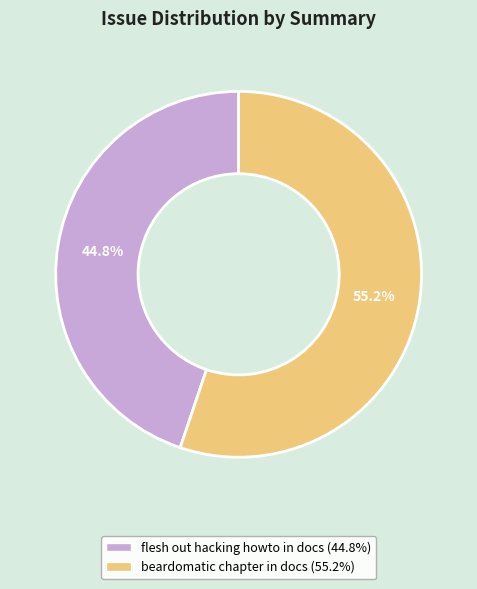

Is it true that flesh out hacking howto in docs is 45% of the pie?

True